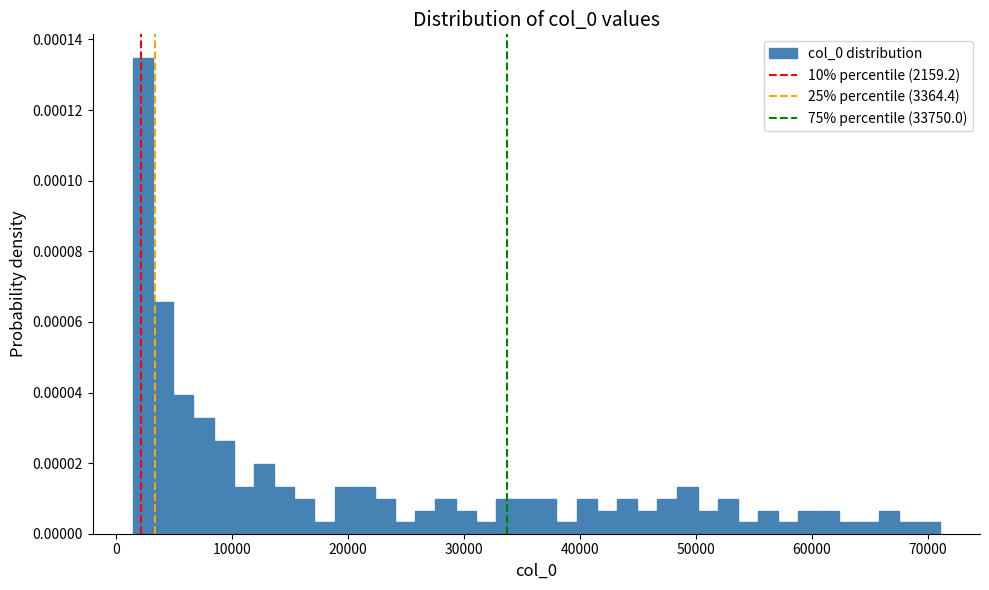

Read against the x-axis, roughly where is the centre of the tallest bar?

2000